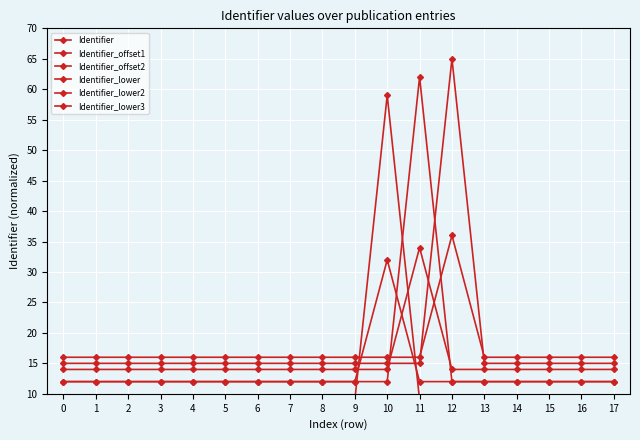

Which has a higher value, 14 or 15?

15